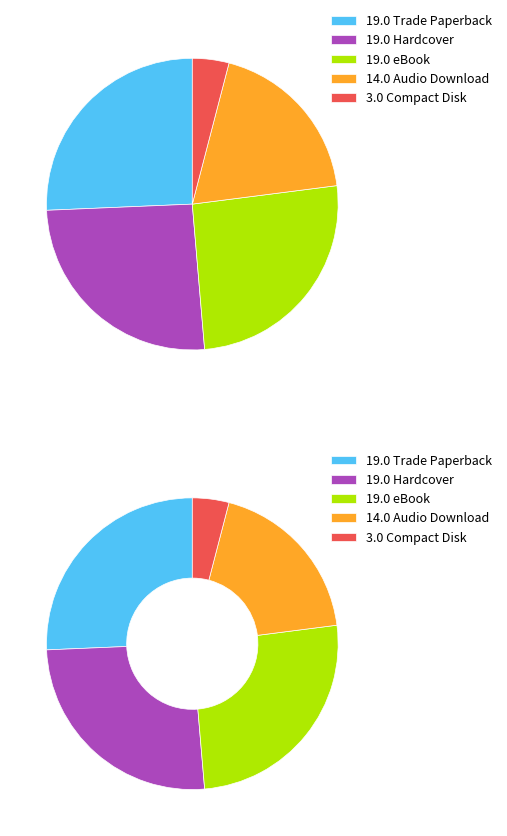

To the nearest percent, what is the average slice percentage?

20%